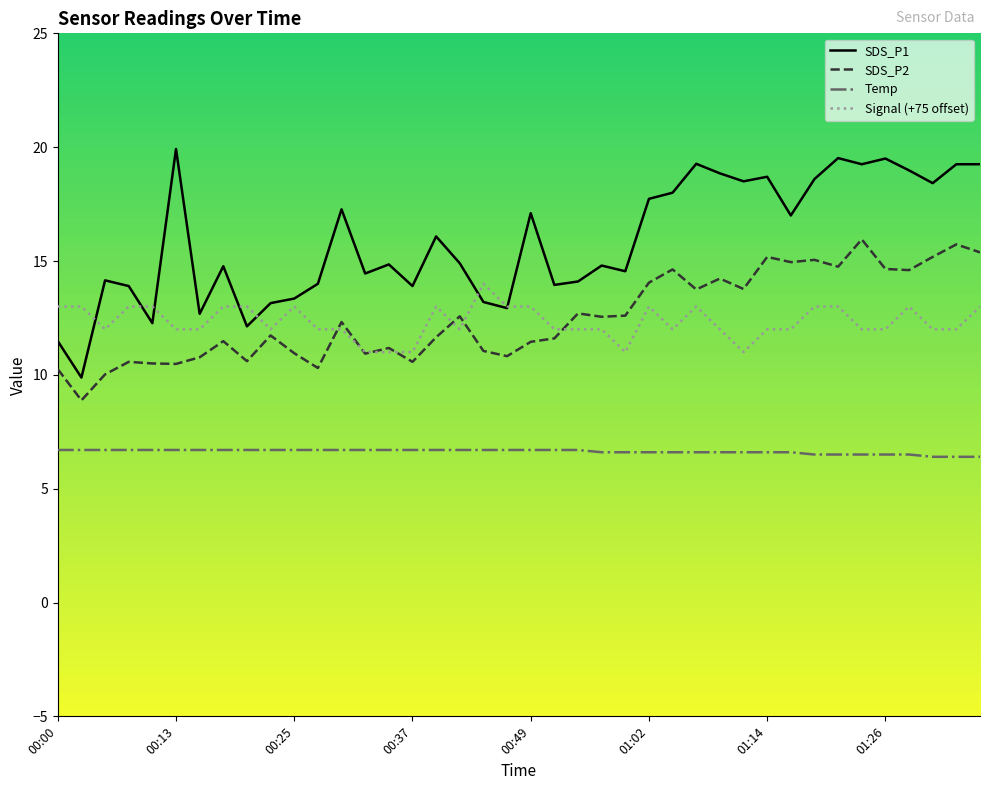

Which series has the largest total across all categories?

SDS_P1